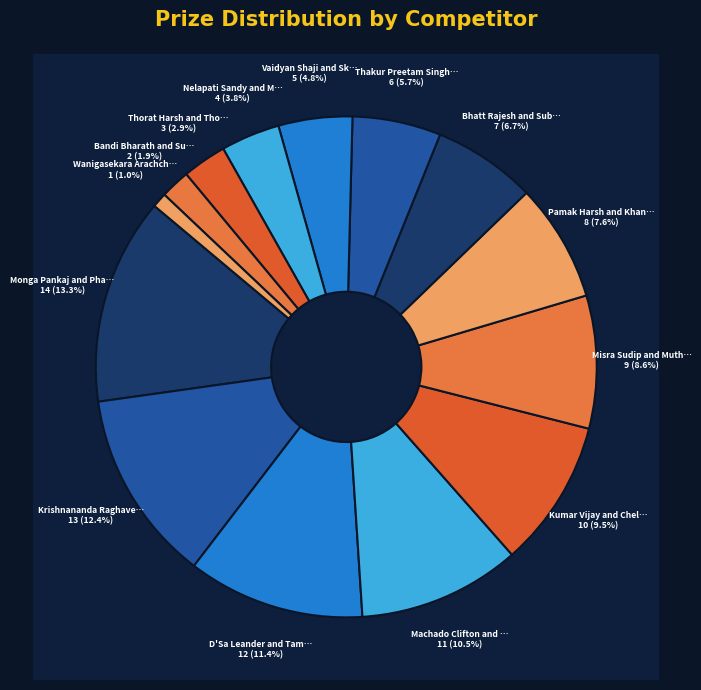

Do Nelapati Sandy and Malga Sandeep and Bandi Bharath and Subramani Niranjan together represent more than half of the pie?

No